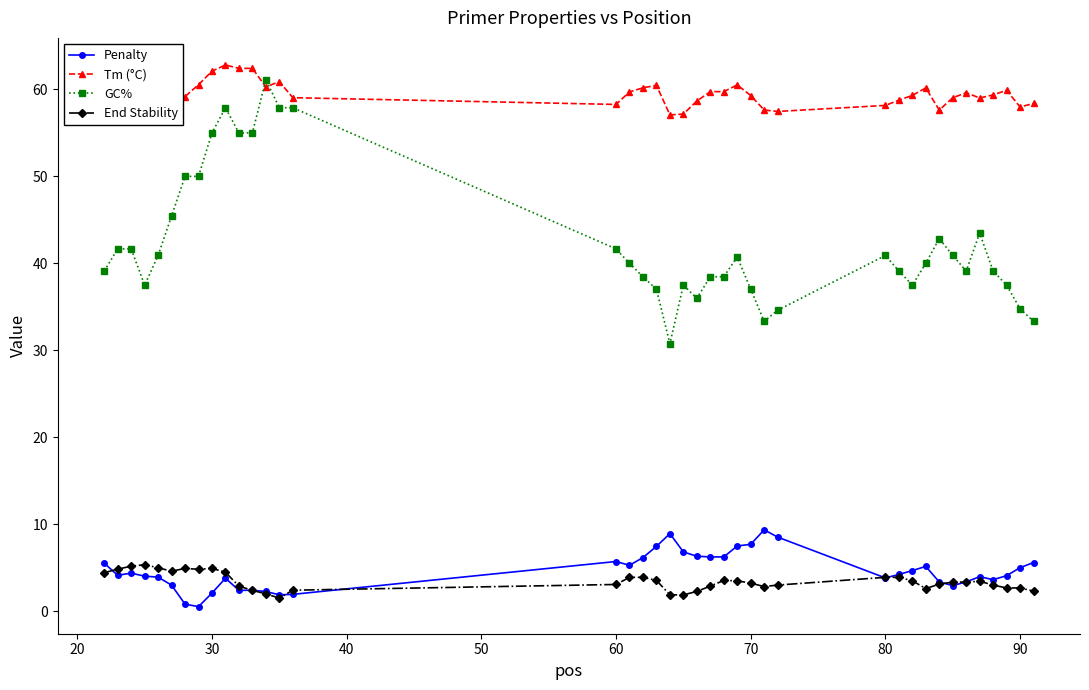

What is the minimum value for Tm (°C)?

57.1